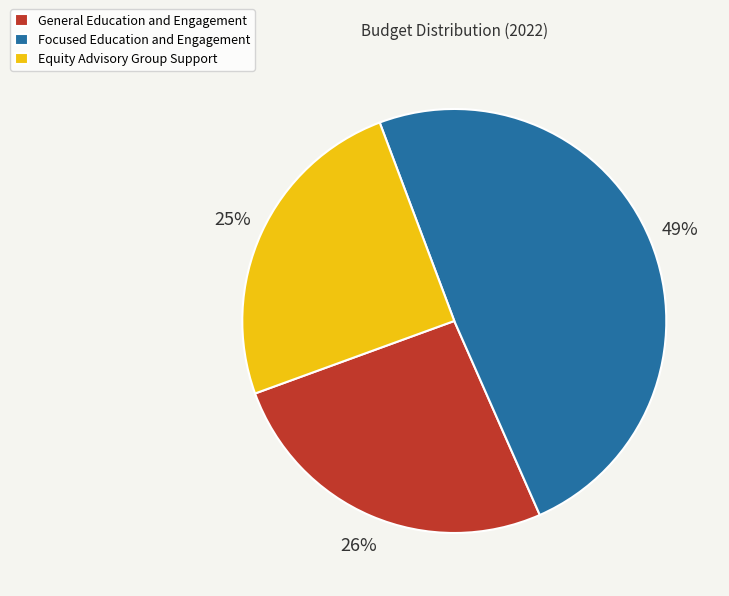

Which slice is the smallest?

Equity Advisory Group Support